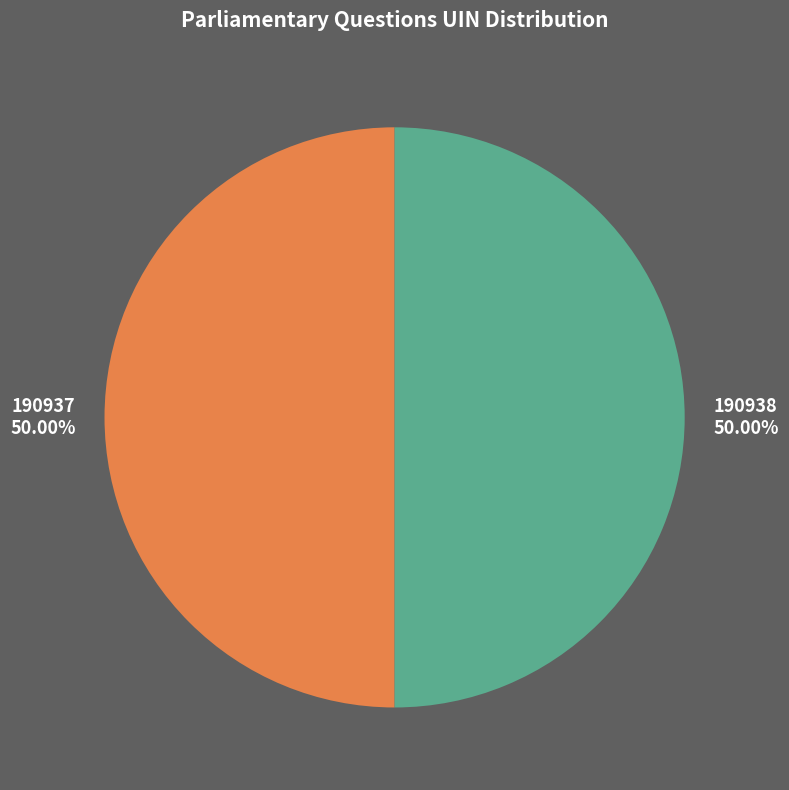

To the nearest percent, what percentage of the pie is 190937?

50%